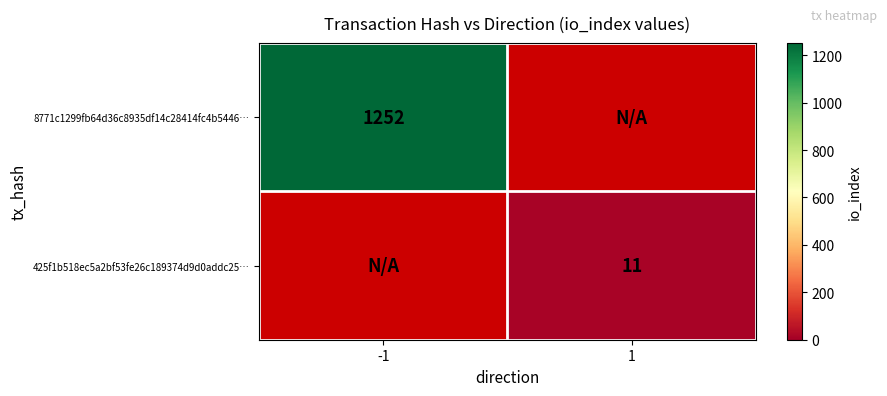

The 8771c1299fb64d36c8935df14c28414fc4b5446… series shows 1252 at -1. True or false?

True